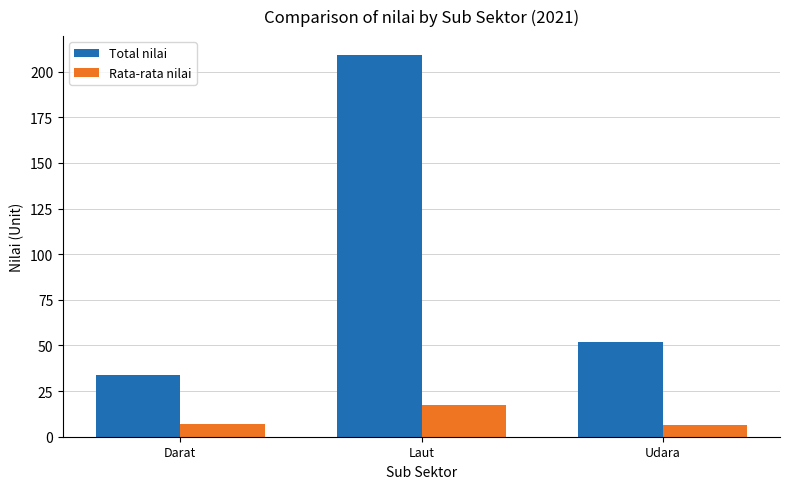

List the labels in order of Total nilai value, smallest first.

Darat, Udara, Laut